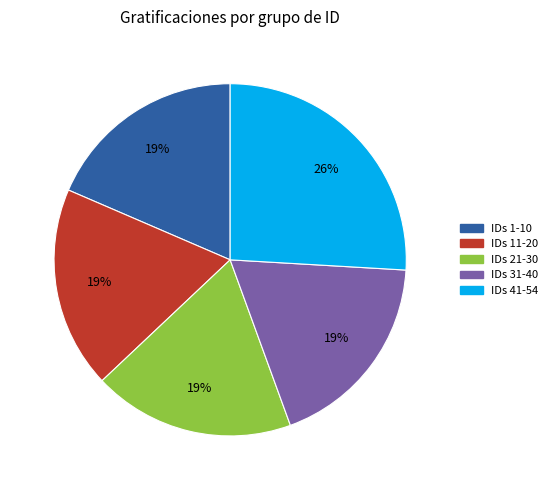

To the nearest percent, what is the difference between the largest and smallest slice percentages?

7%